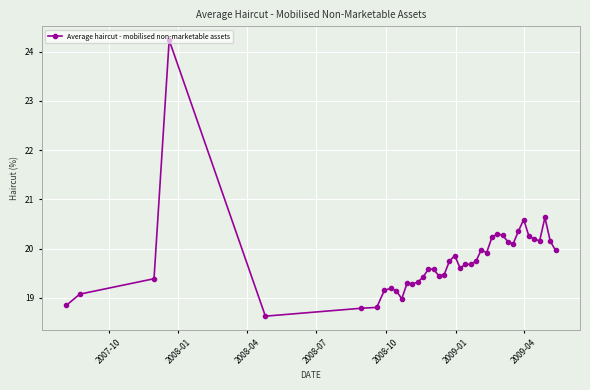

What is the maximum value shown in the chart?

24.2